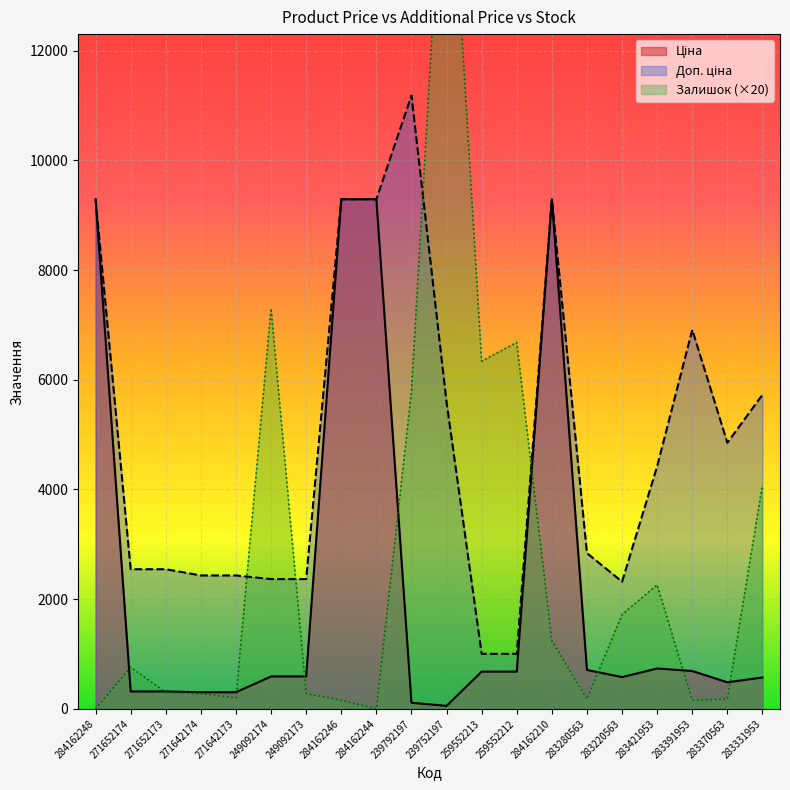

How many series are shown in this chart?

3